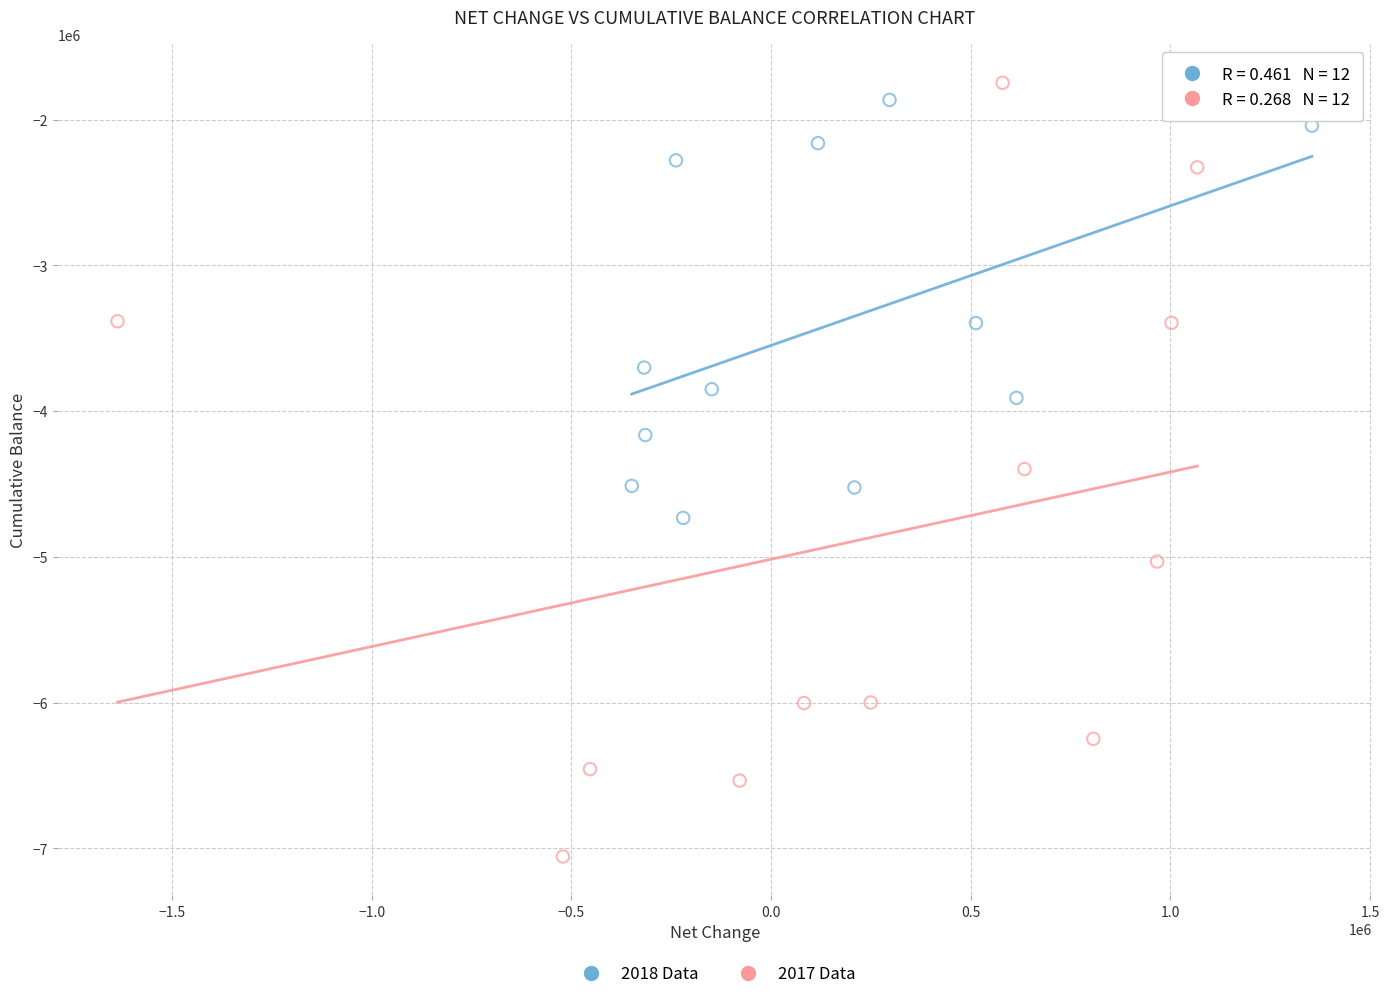

What are all the series names shown in the legend?

2018 Data, 2017 Data